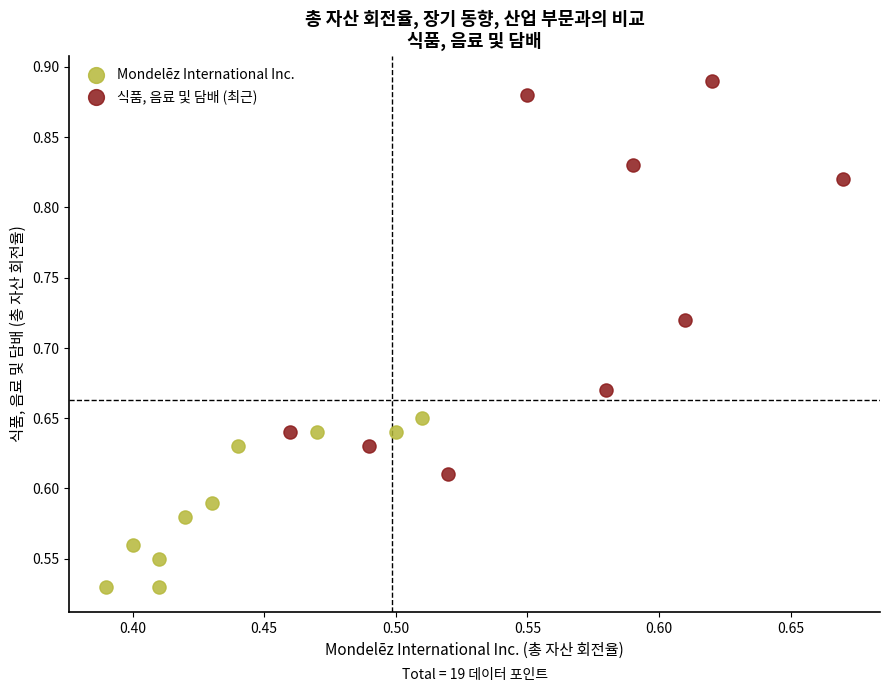

What are all the series names shown in the legend?

Mondelēz International Inc., 식품, 음료 및 담배 (최근)